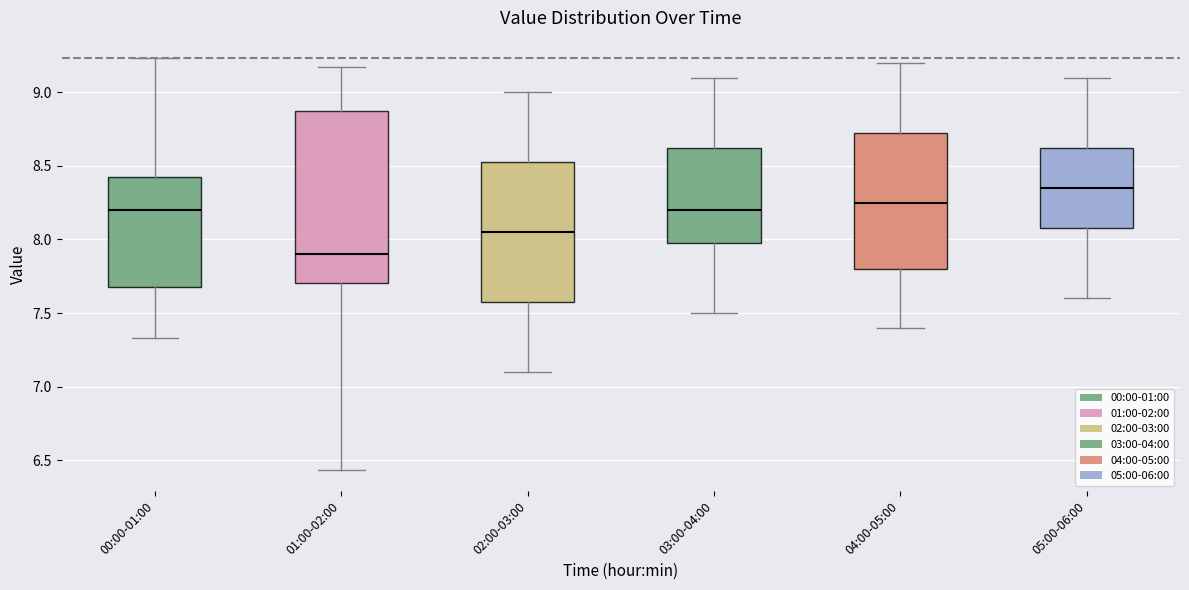

Where is the upper edge of the box for 03:00-04:00 on the y-axis? The values are not printed on the chart, so give them approximately, as read against the axis.

8.65